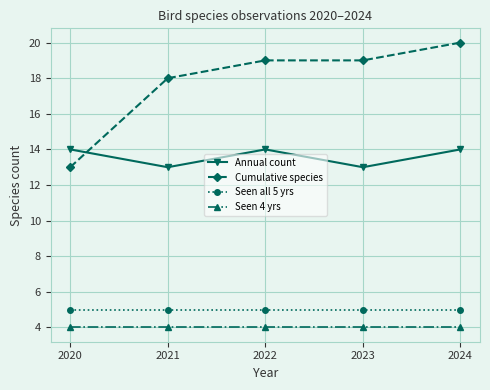

Is this an area chart (filled region under the line)?

No